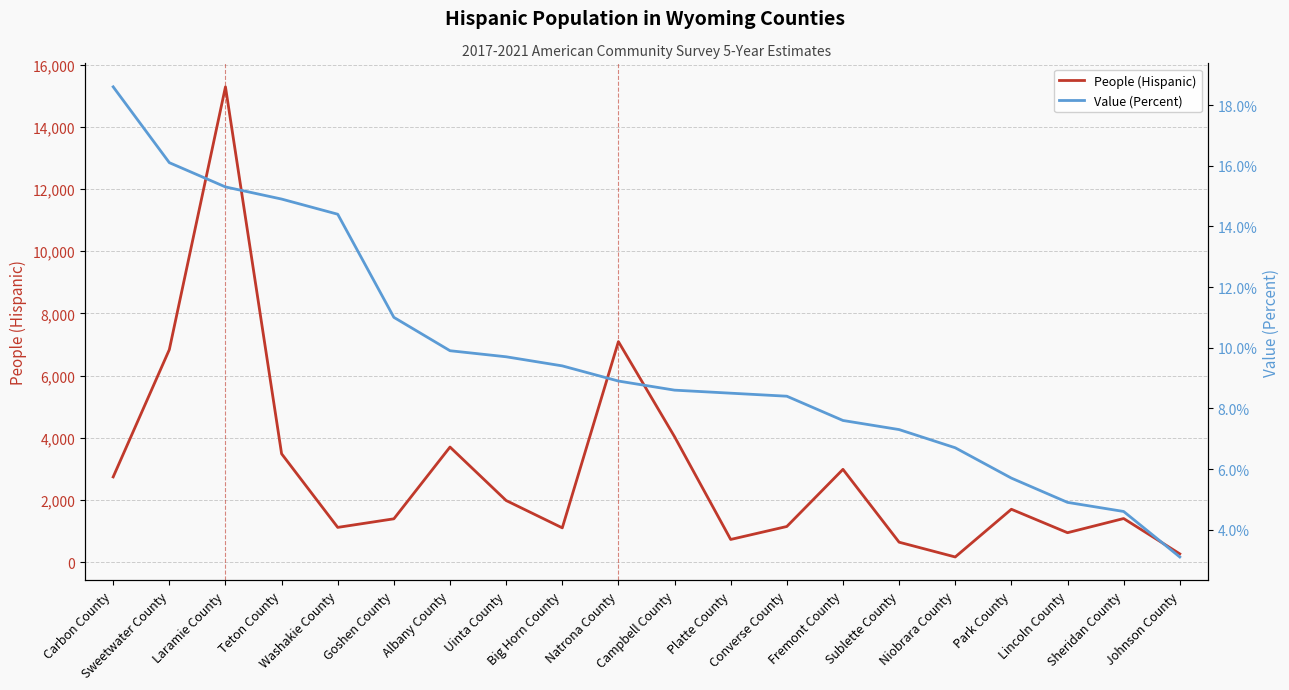

What is the sum of the Value (Percent) values at Park County and Carbon County?

24.3